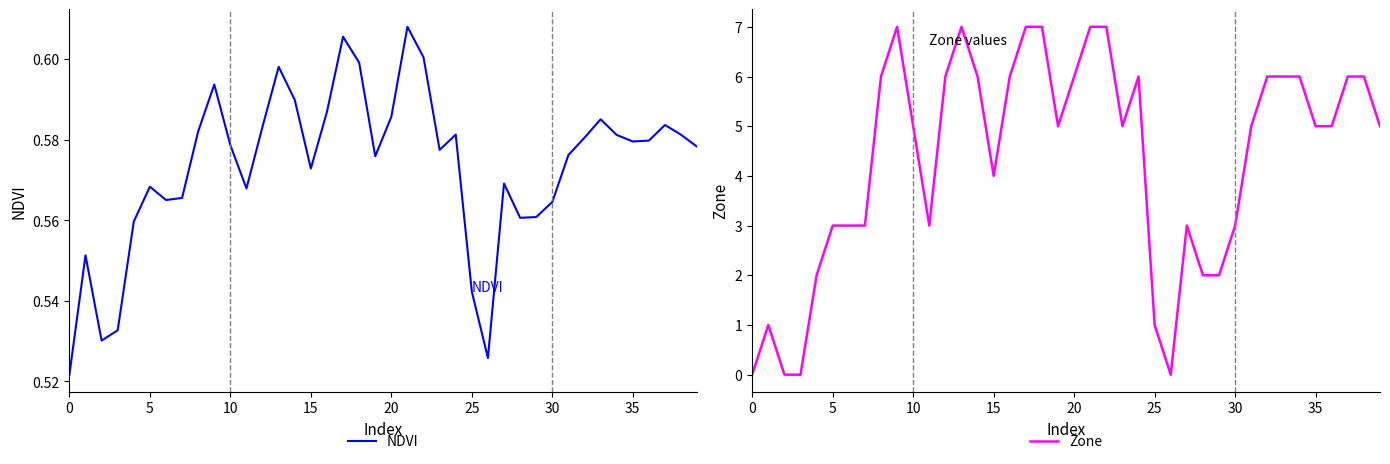

What is the maximum value for Zone?

7